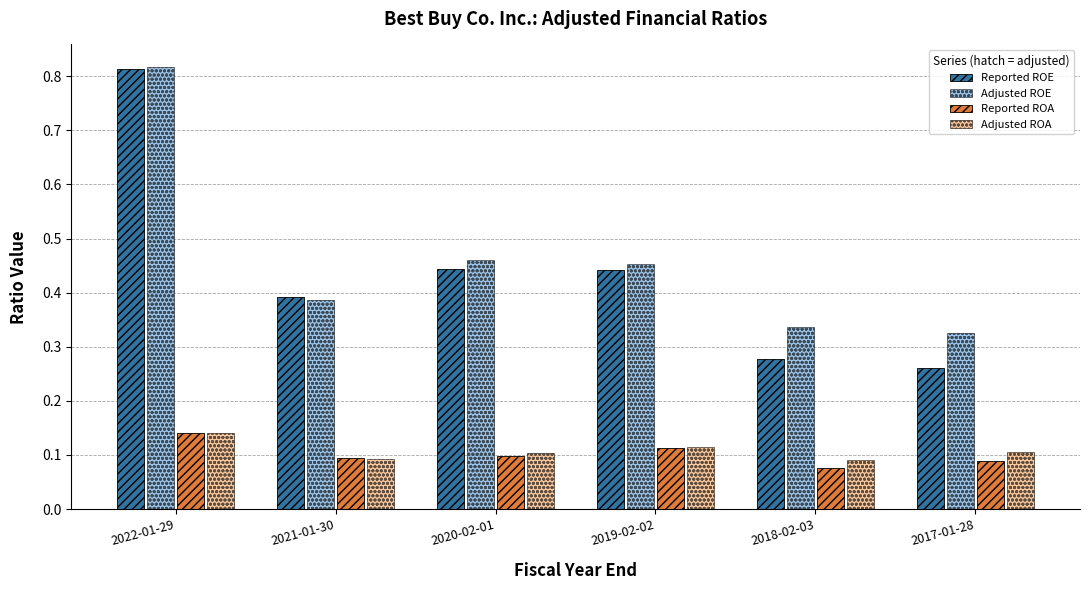

What is the sum of the Adjusted ROE values at 2020-02-01 and 2022-01-29?

1.3